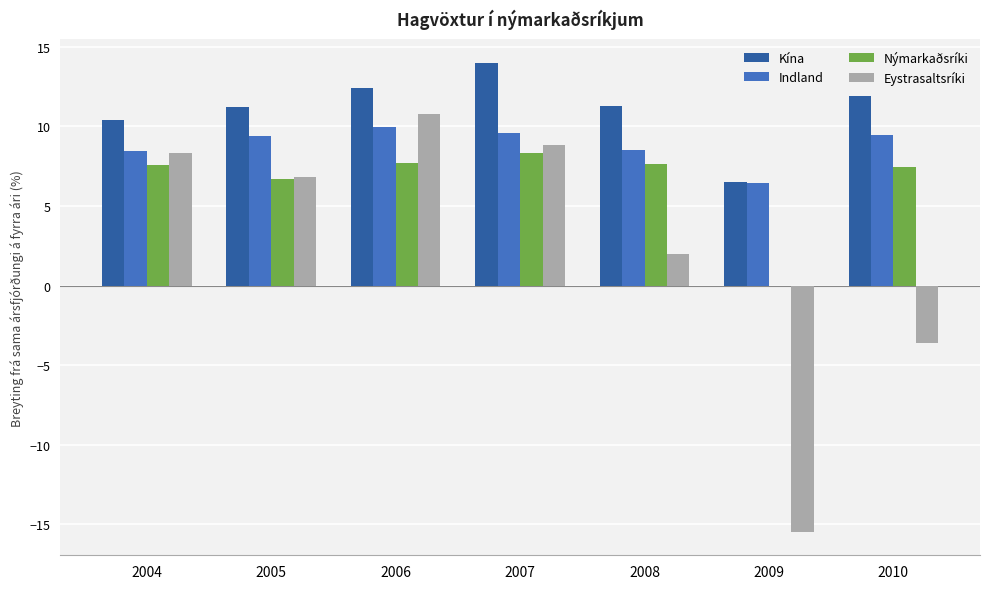

True or false: Indland has a value of 8.5 at 2004.

True